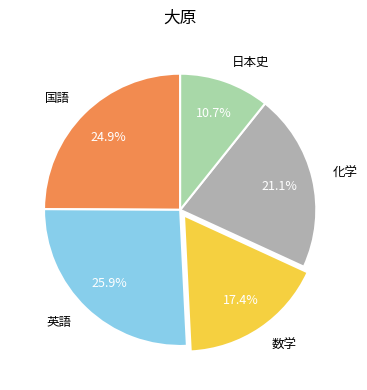

Do 英語 and 国語 together represent more than half of the pie?

Yes